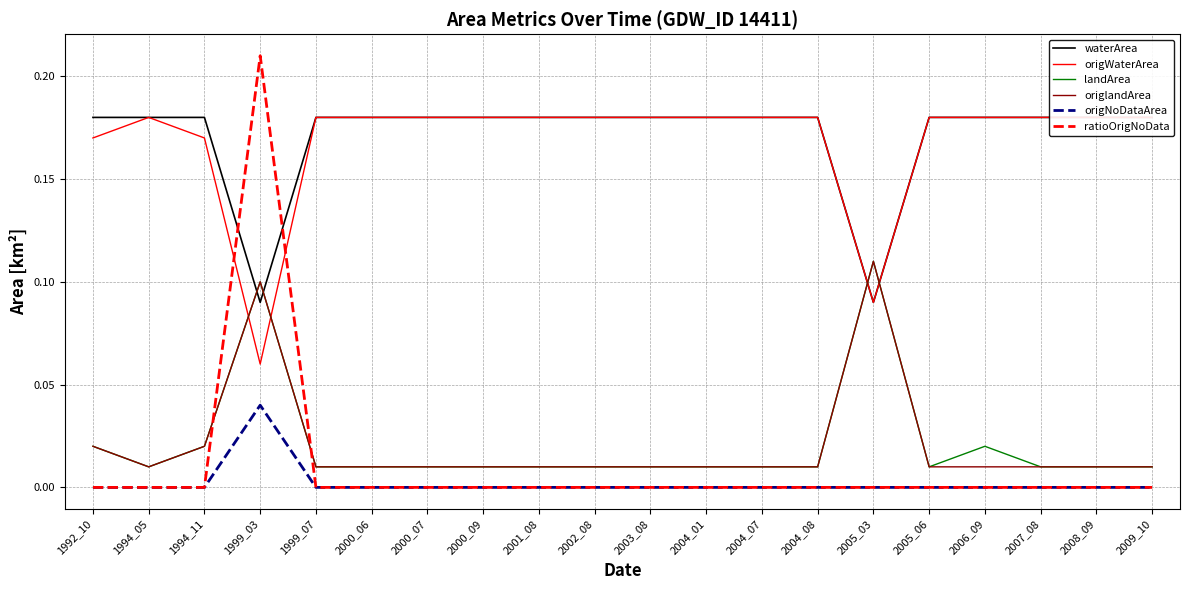

Reading right to left, list all the values displayed in this chart.

waterArea: 0.2	0.2	0.2	0.2	0.2	0.1	0.2	0.2	0.2	0.2	0.2	0.2	0.2	0.2	0.2	0.2	0.1	0.2	0.2	0.2
origWaterArea: 0.2	0.2	0.2	0.2	0.2	0.1	0.2	0.2	0.2	0.2	0.2	0.2	0.2	0.2	0.2	0.2	0.1	0.2	0.2	0.2
landArea: 0.0	0.0	0.0	0.0	0.0	0.1	0.0	0.0	0.0	0.0	0.0	0.0	0.0	0.0	0.0	0.0	0.1	0.0	0.0	0.0
origlandArea: 0.0	0.0	0.0	0.0	0.0	0.1	0.0	0.0	0.0	0.0	0.0	0.0	0.0	0.0	0.0	0.0	0.1	0.0	0.0	0.0
origNoDataArea: 0.0	0.0	0.0	0.0	0.0	0.0	0.0	0.0	0.0	0.0	0.0	0.0	0.0	0.0	0.0	0.0	0.0	0.0	0.0	0.0
ratioOrigNoData: 0.0	0.0	0.0	0.0	0.0	0.0	0.0	0.0	0.0	0.0	0.0	0.0	0.0	0.0	0.0	0.0	0.2	0.0	0.0	0.0